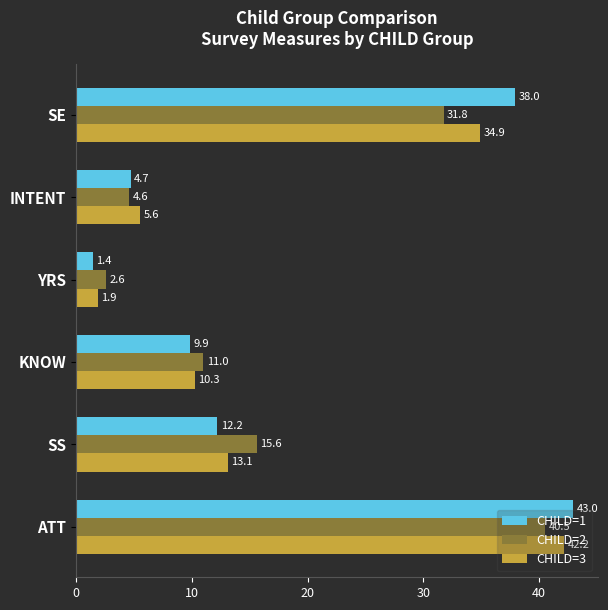

What is the average value of the CHILD=1 series?

18.2